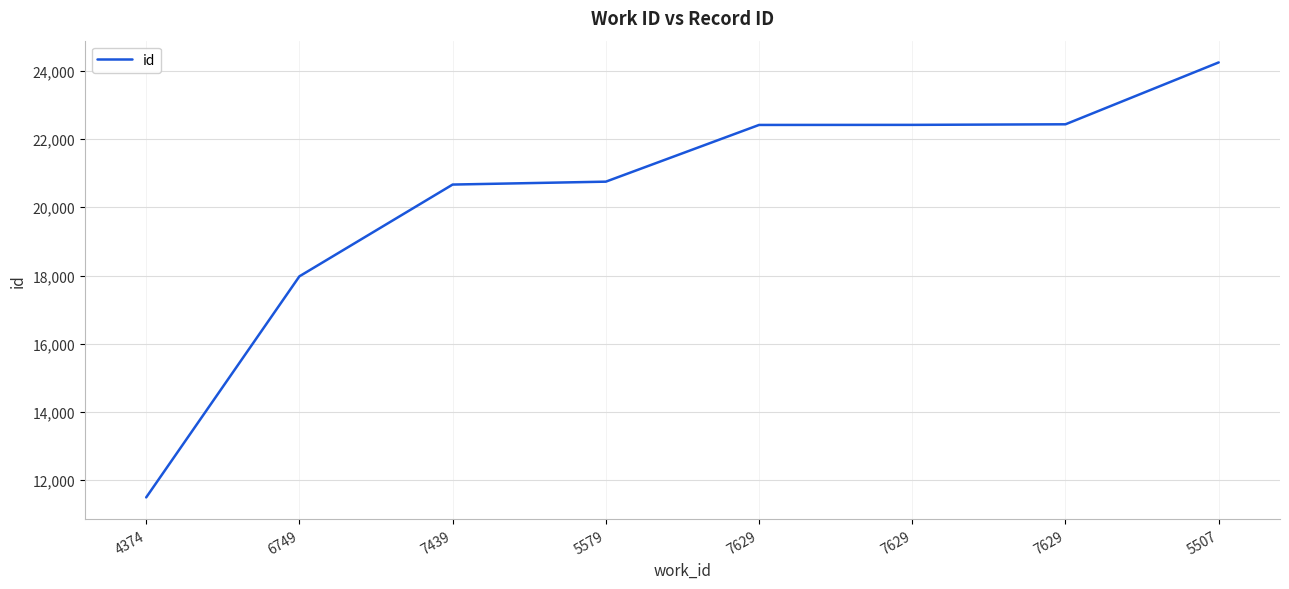

Reading left to right, what are all the values shown in this chart?

11498	17976	20665	20750	22412	22414	22431	24244